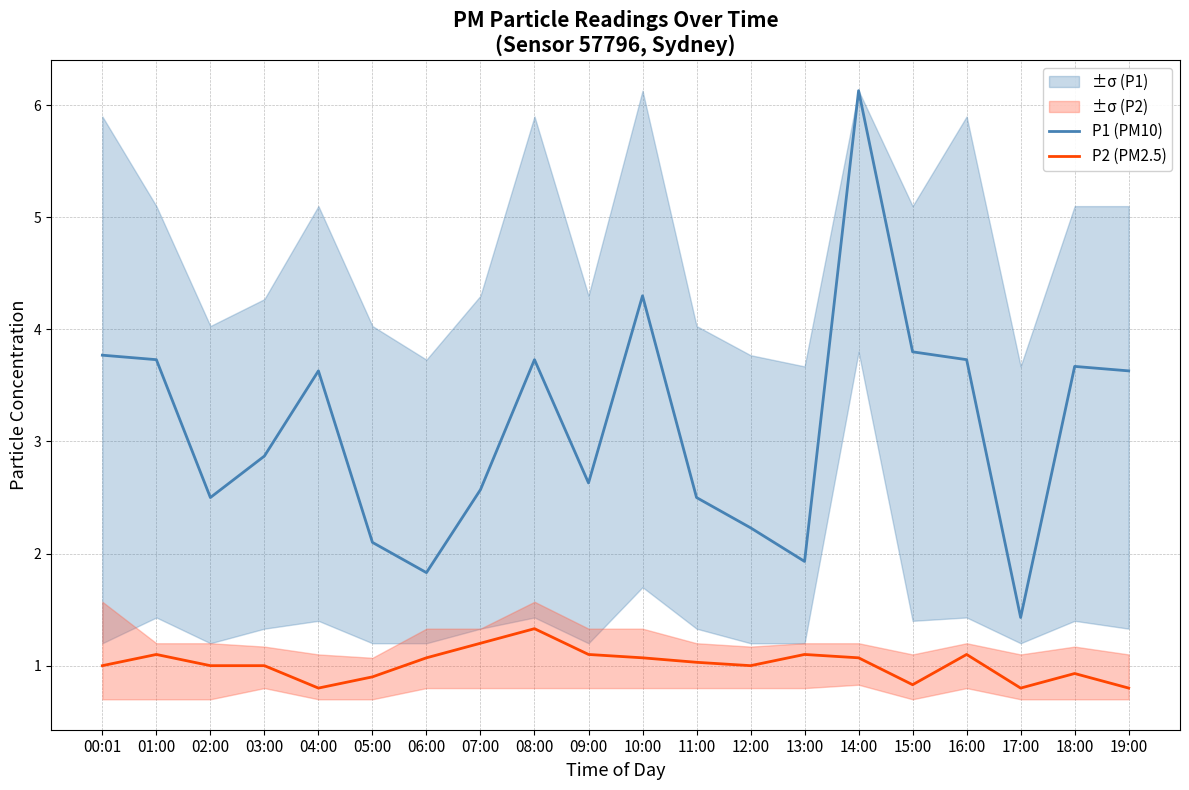

Which category has the lowest value in the P1 (PM10) series?

17:00